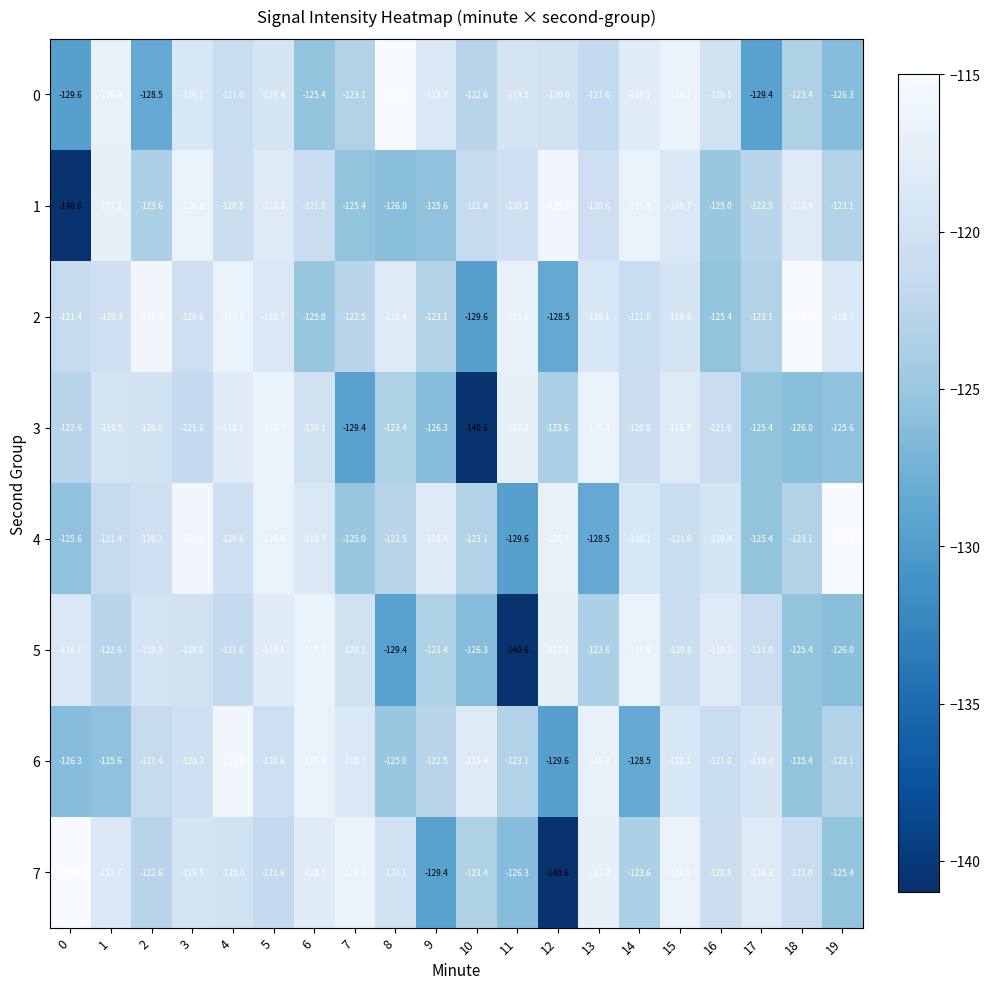

What is the spread (max minus min) of values at 13?

11.7